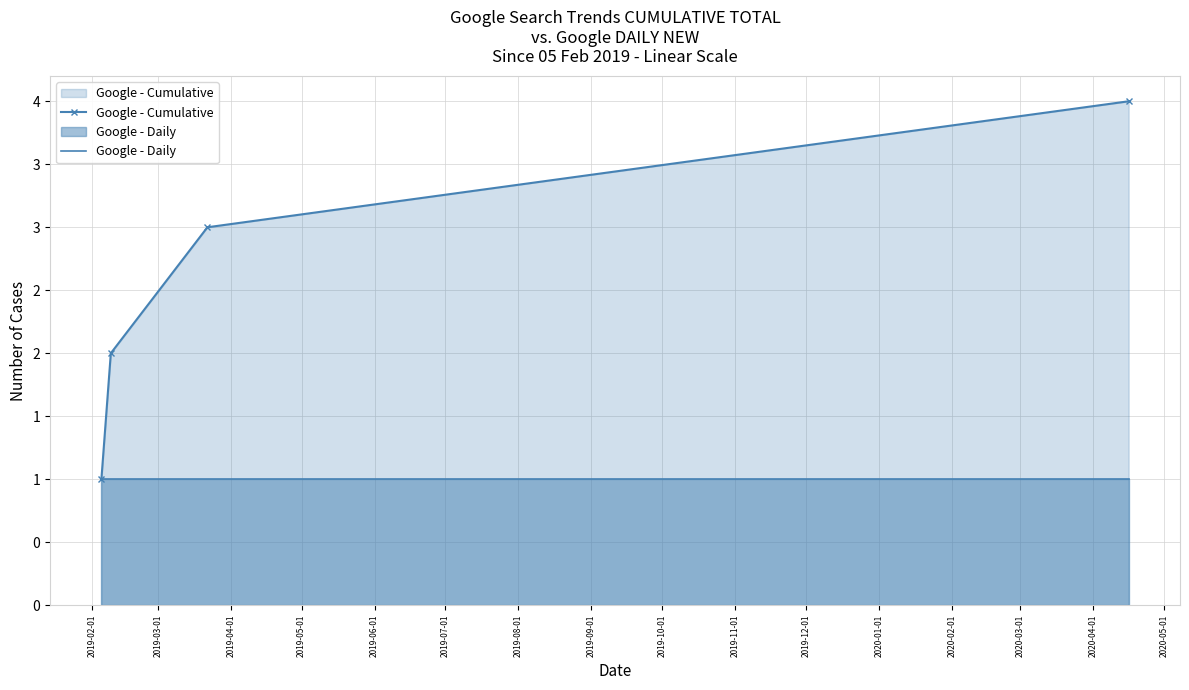

Reading left to right, list all the values displayed in this chart.

Google - Cumulative: 1	2	3	4
Google - Daily: 1	1	1	1